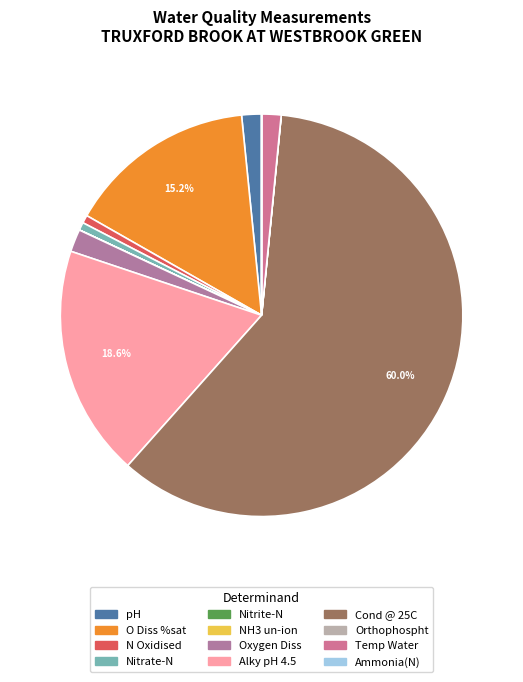

Is the sum of N Oxidised and O Diss %sat greater than half?

No